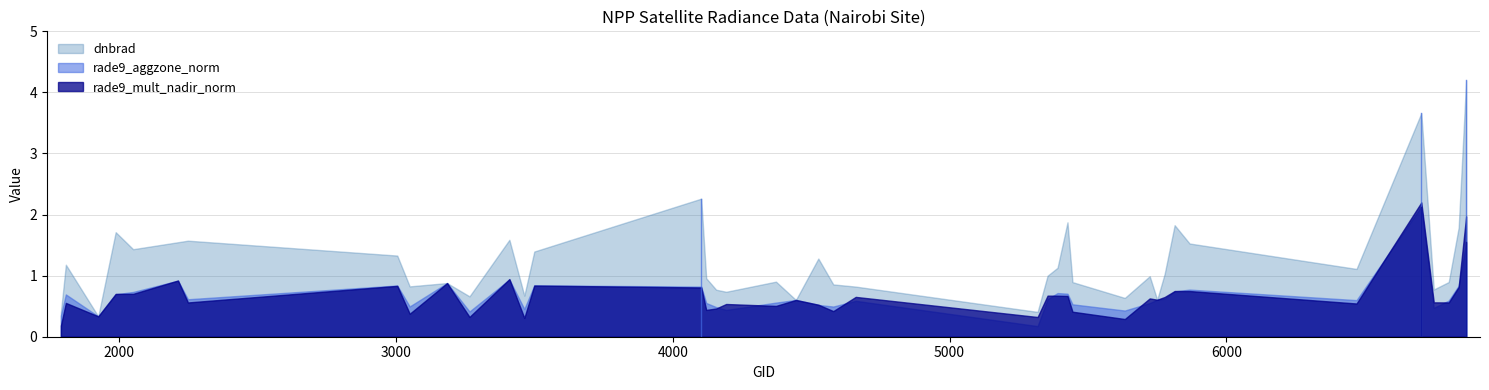

Read the rade9_mult_nadir_norm value at 5354.

0.7